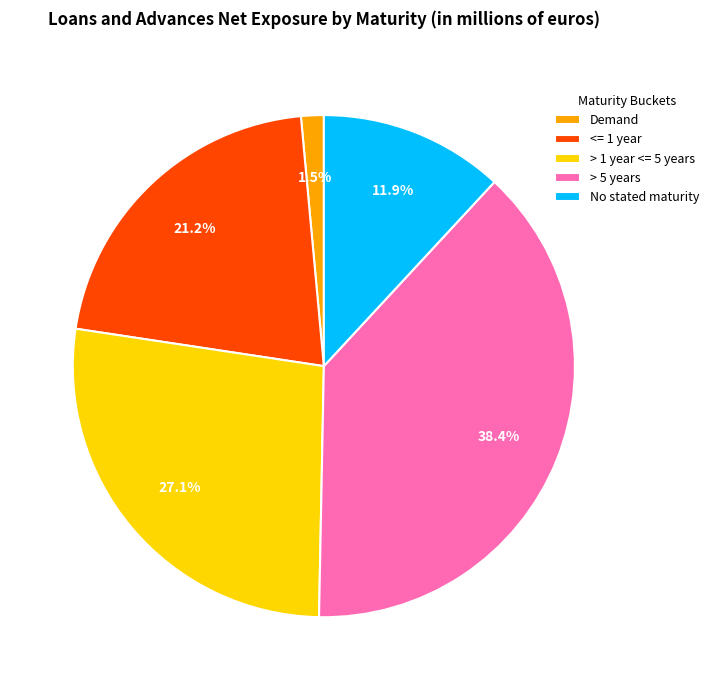

Rank the categories by value from lowest to highest.

Demand, No stated maturity, <= 1 year, > 1 year <= 5 years, > 5 years